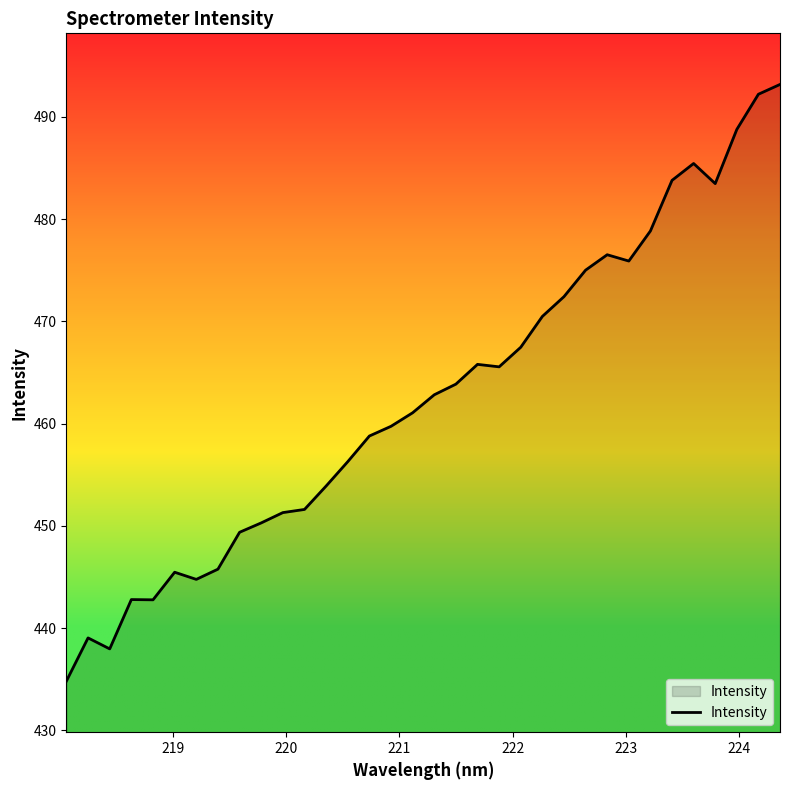

What is the difference between the maximum and minimum values?

58.4